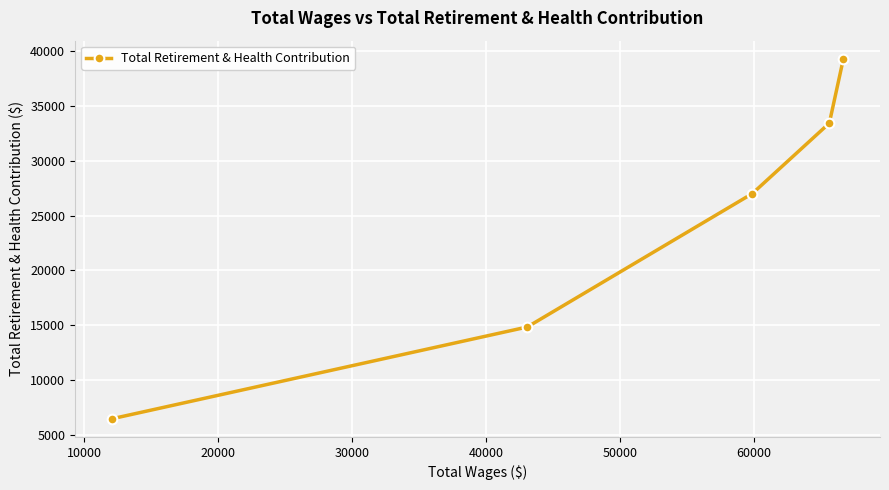

What is the value of the 5th point from the left?

39310